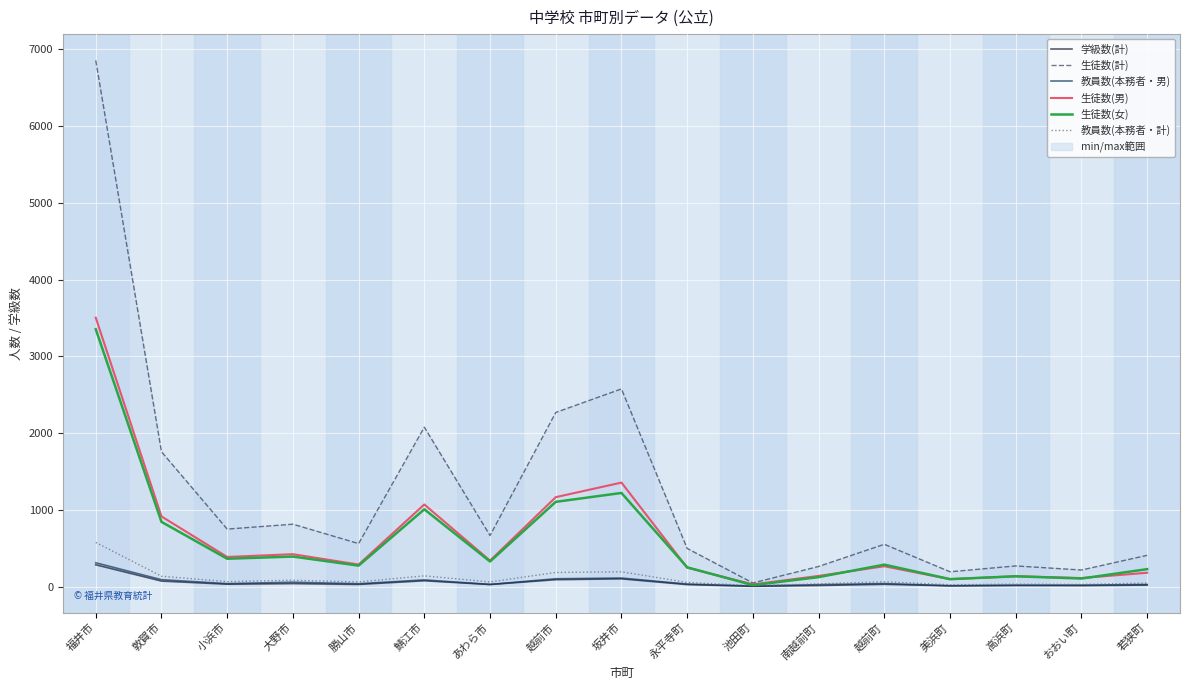

What is the difference between the 教員数(本務者・計) values at 高浜町 and 越前市?

152